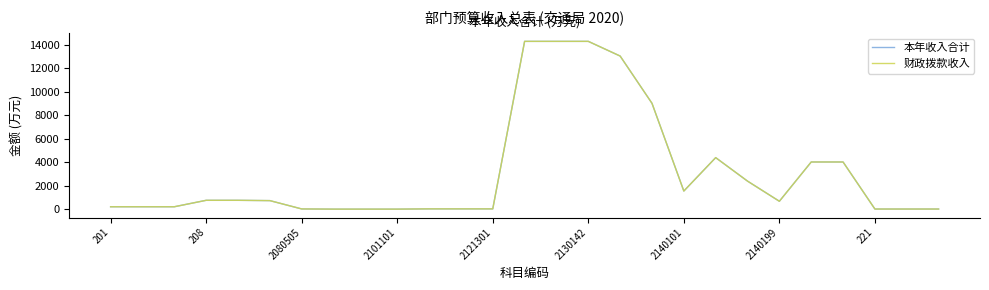

What is the maximum value for 财政拨款收入?

14276.4